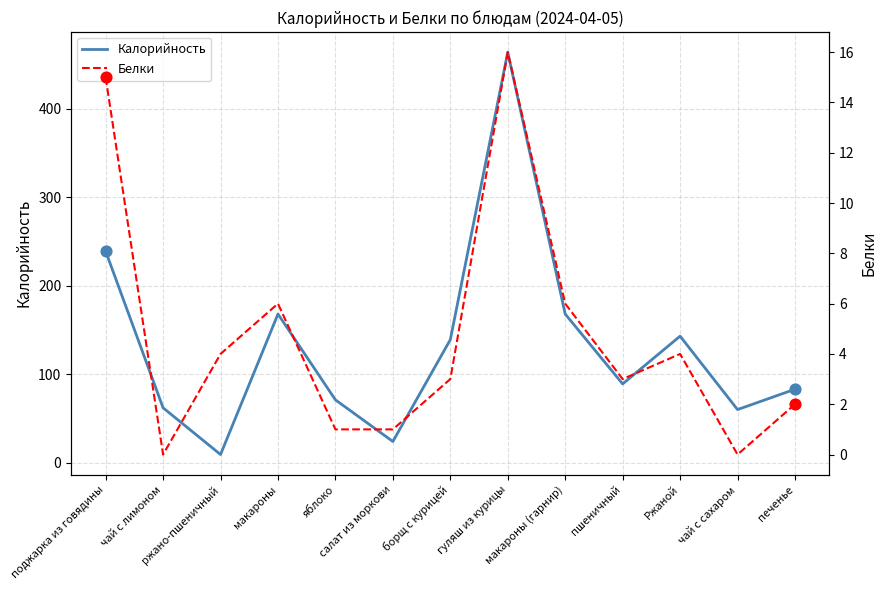

At which category is the sum across all series the highest?

гуляш из курицы